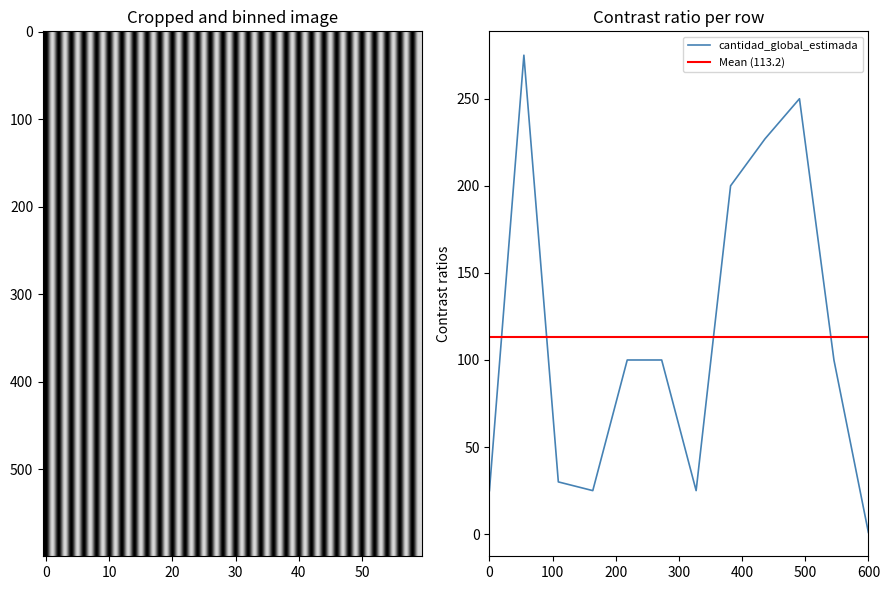

What is the maximum value for cantidad_global_estimada?

275